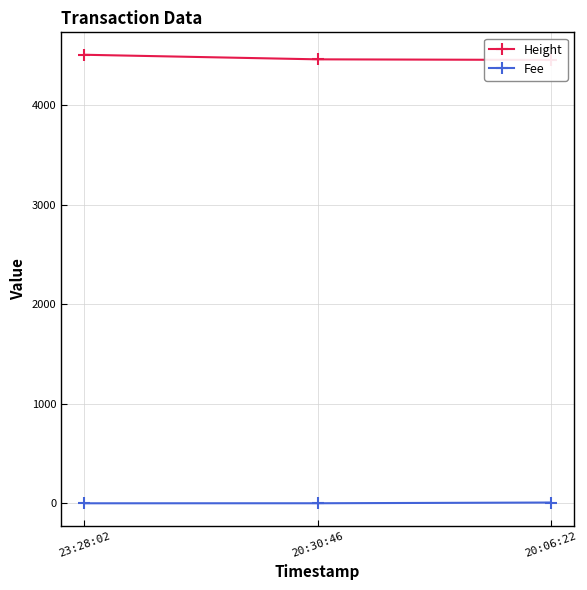

Reading left to right, list all the values displayed in this chart.

Height: 4505.0	4459.0	4453.0
Fee: 0.1	0.4	7.7